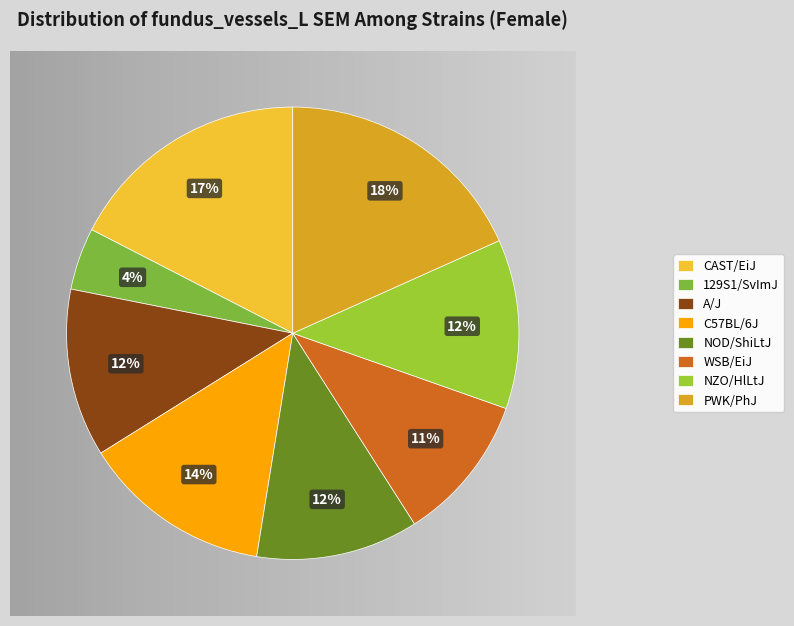

What is the largest slice in the pie chart?

PWK/PhJ